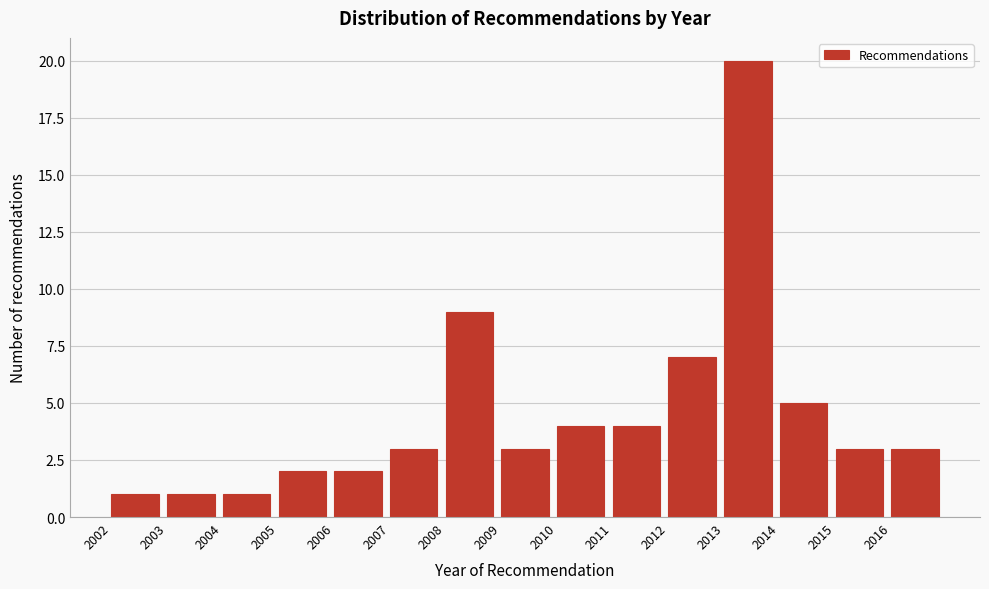

What is the height of the bar covering 2005 to 2006 on the x-axis? The values are not printed on the chart, so give them approximately, as read against the axis.

2